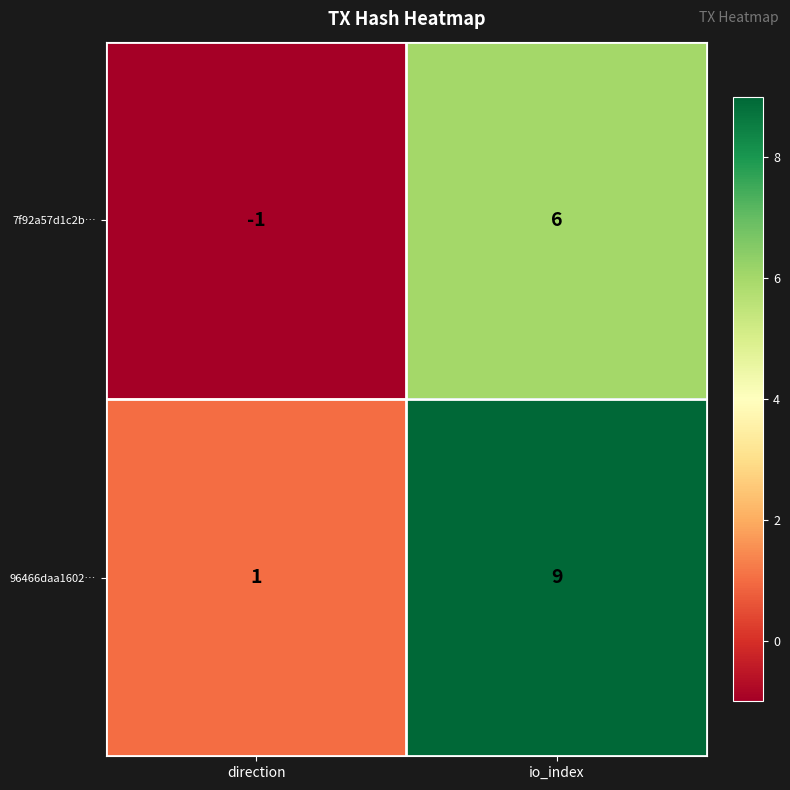

Which series has the widest spread of values?

96466daa1602…